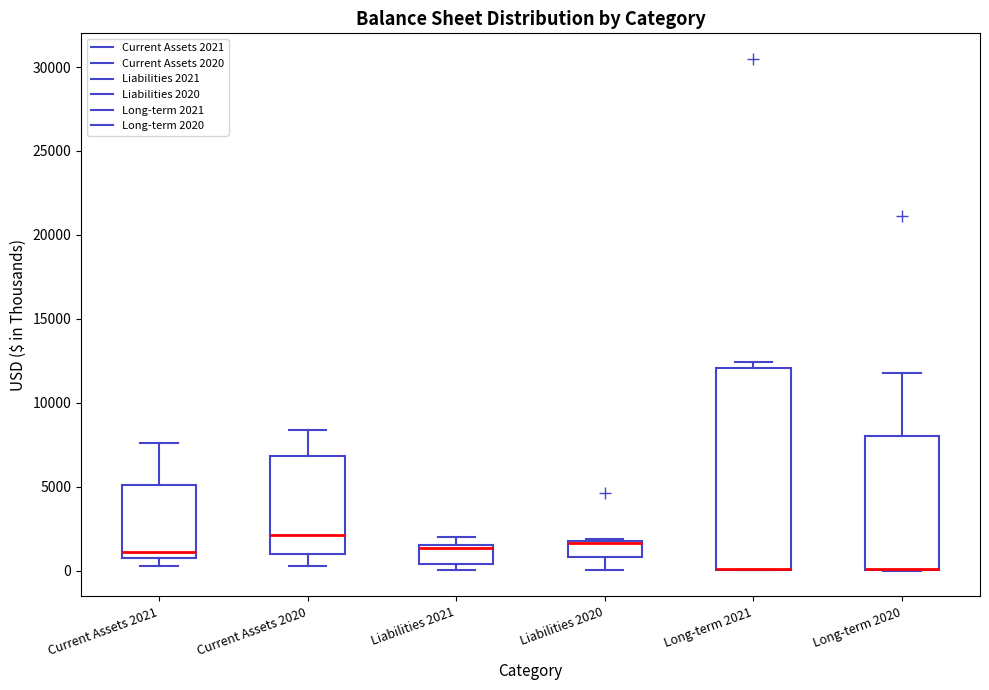

Reading left to right, read every box against the y-axis: the position of its median line, the range the box covers, and the ends of its whiskers. The values are not printed on the chart, so give them approximately, as read against the axis.

Current Assets 2021: median 1000, box 500 to 5000, whiskers 500 (just below the box's lower edge) to 7500
Current Assets 2020: median 2000, box 1000 to 7000, whiskers 500 to 8500
Liabilities 2021: median 1500 (just below the box's upper edge), box 500 to 1500, whiskers 0 to 2000
Liabilities 2020: median 1500, box 1000 to 2000, whiskers 0 to 2000
Long-term 2021: median 0 (drawn on the box's lower edge), box 0 to 12000, whiskers 0 to 12500
Long-term 2020: median 0 (drawn on the box's lower edge), box 0 to 8000, whiskers 0 to 12000